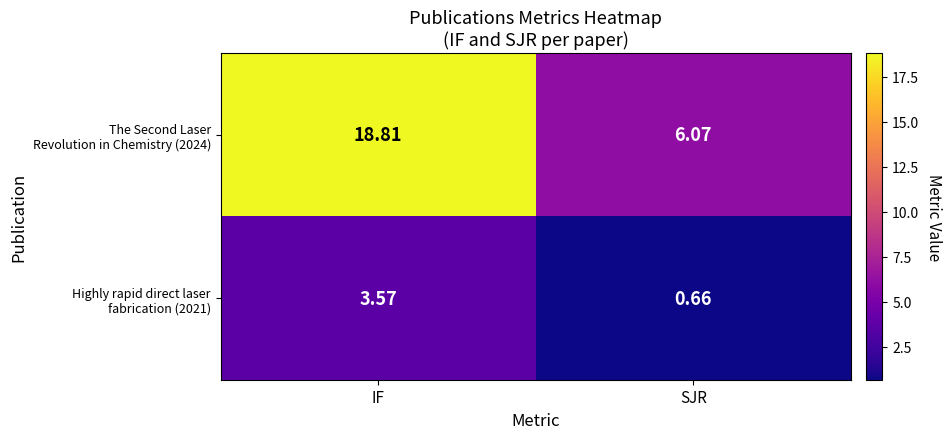

At how many categories does at least one series exceed 17?

1